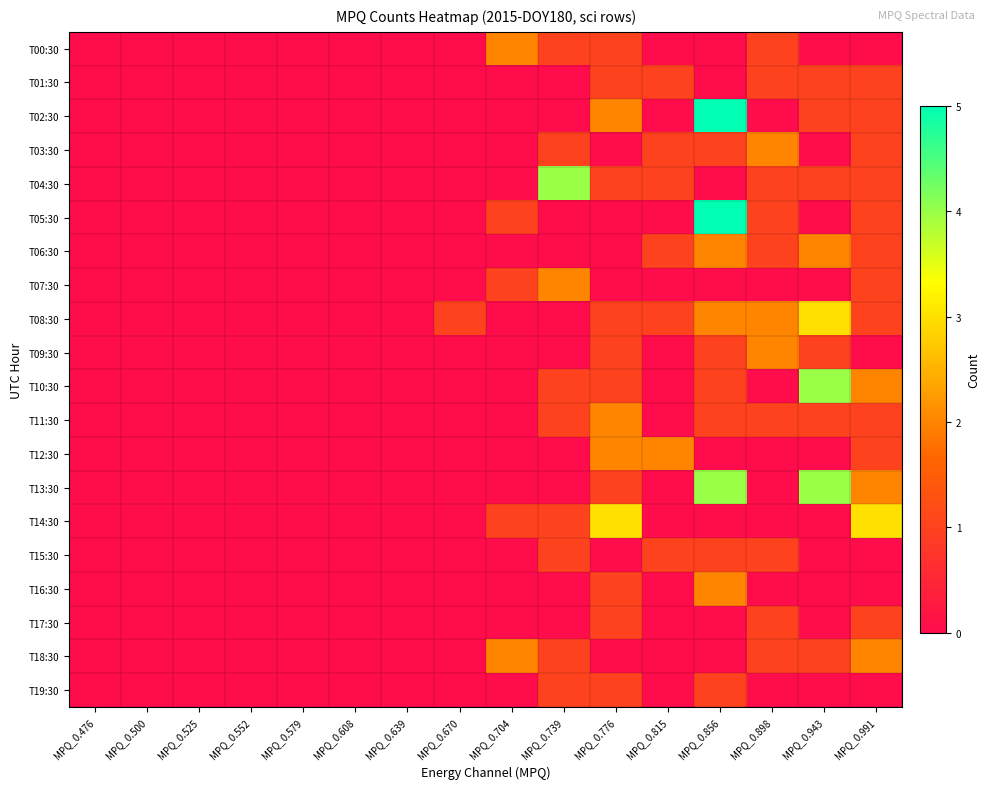

Between MPQ_0.704 and MPQ_0.639, which is larger?

MPQ_0.704